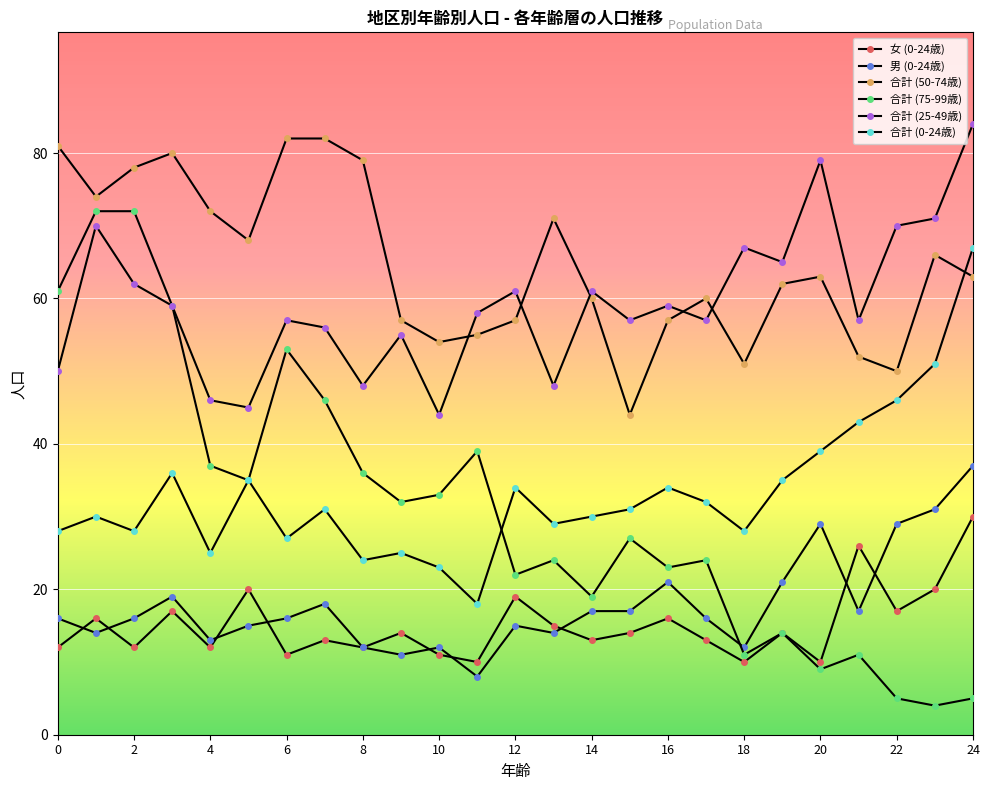

Count the number of data series in this chart.

6